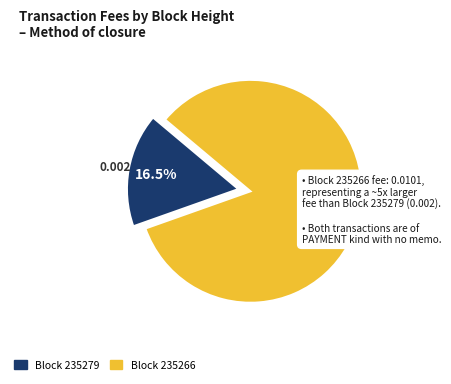

To the nearest percent, what is the average slice percentage?

50%